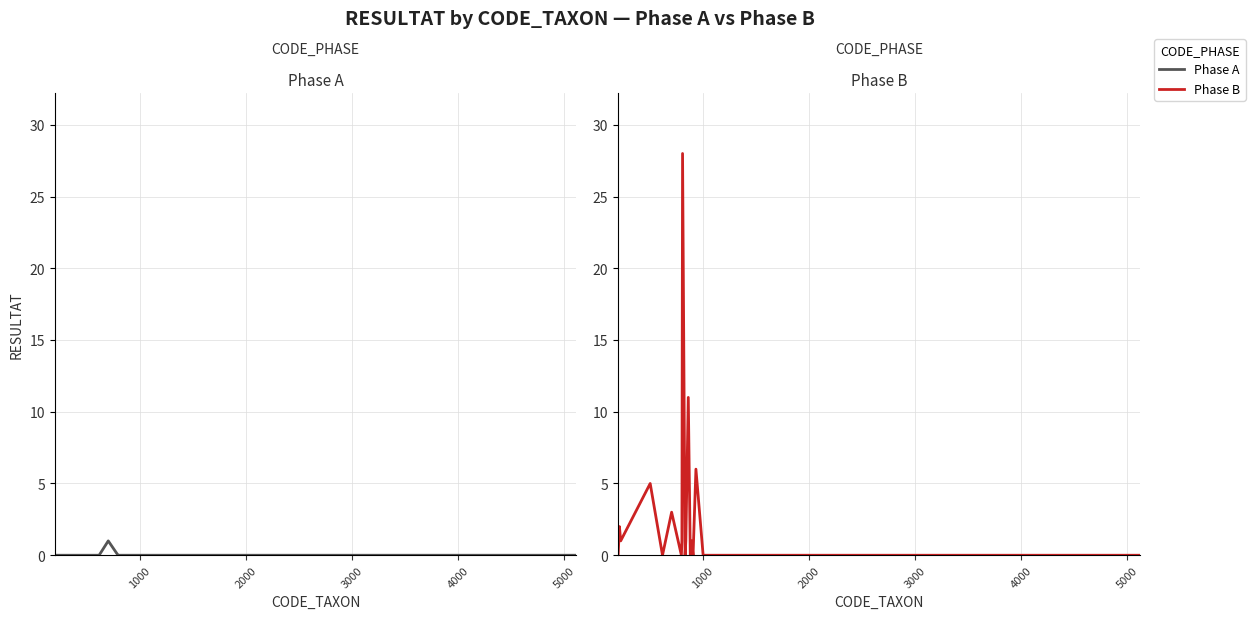

How many values in the Phase A series exceed 0?

1